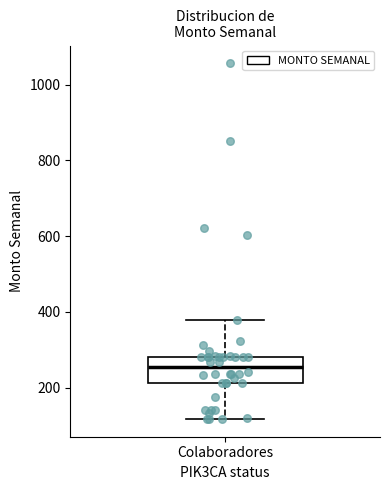

Where does the upper whisker of the box for Colaboradores end on the y-axis? The values are not printed on the chart, so give them approximately, as read against the axis.

380